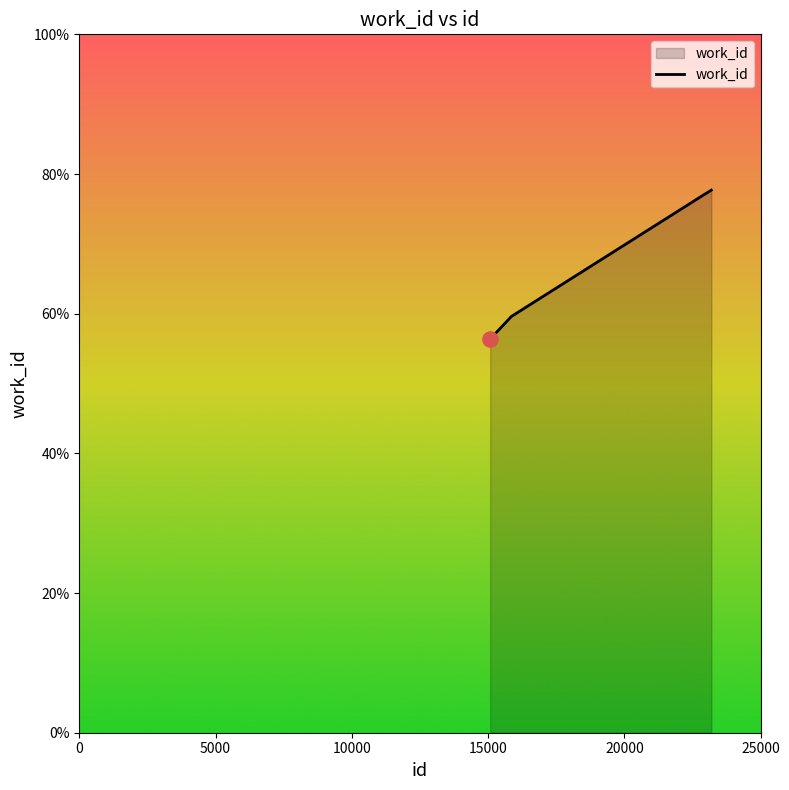

Is this an area chart (filled region under the line)?

Yes